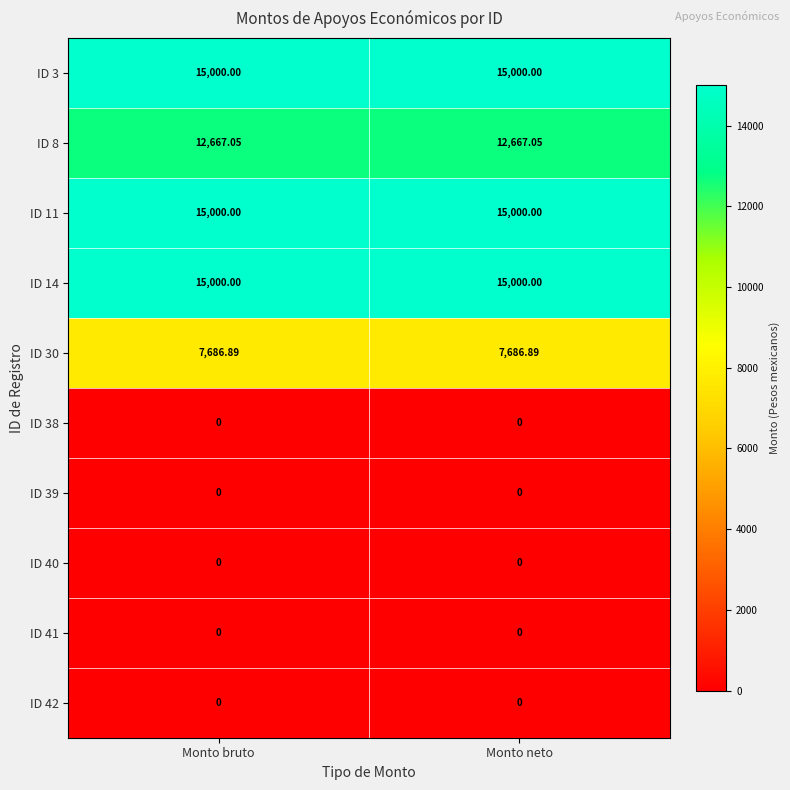

What is the spread (max minus min) of values at Monto bruto?

15000.0